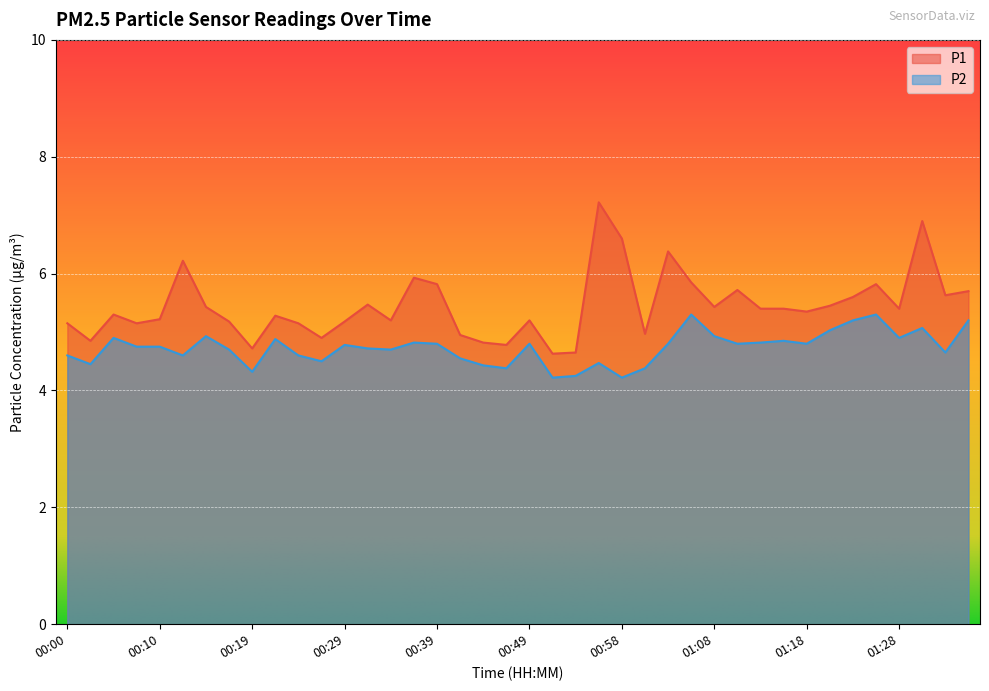

True or false: P2 and P1 cross at least once.

False